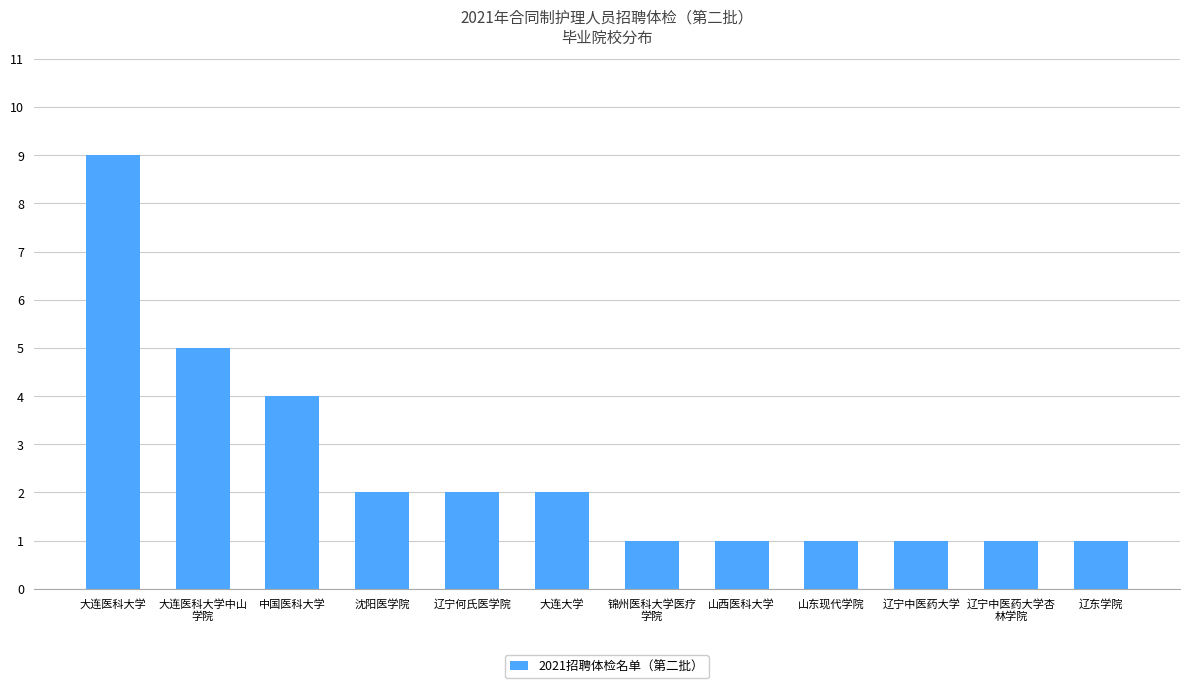

Reading left to right, extract all data points from this chart.

大连医科大学=9	大连医科大学中山
学院=5	中国医科大学=4	沈阳医学院=2	辽宁何氏医学院=2	大连大学=2	锦州医科大学医疗
学院=1	山西医科大学=1	山东现代学院=1	辽宁中医药大学=1	辽宁中医药大学杏
林学院=1	辽东学院=1